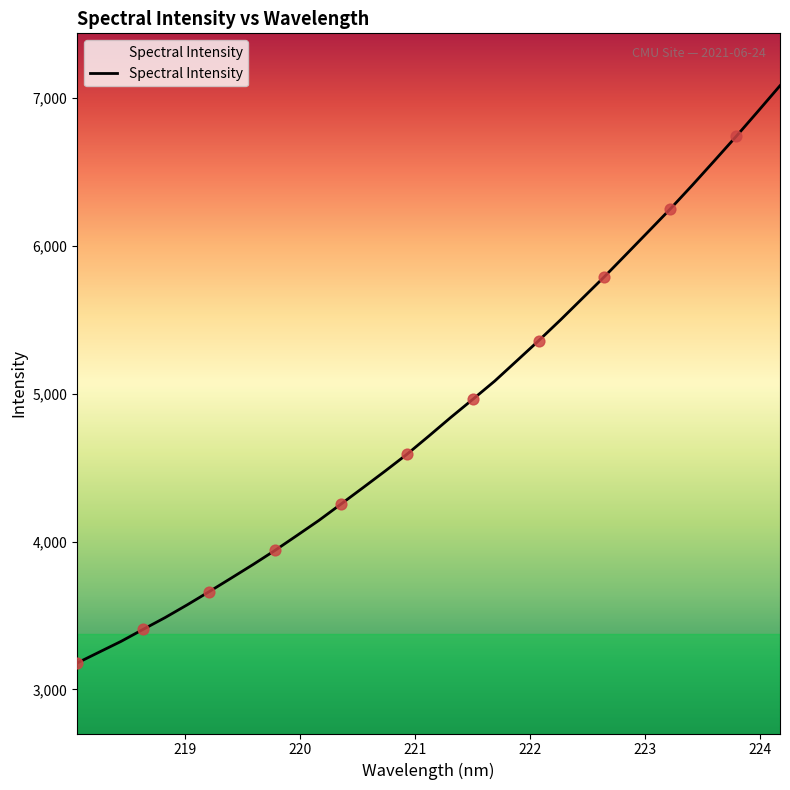

What is the greatest value displayed?

7083.3